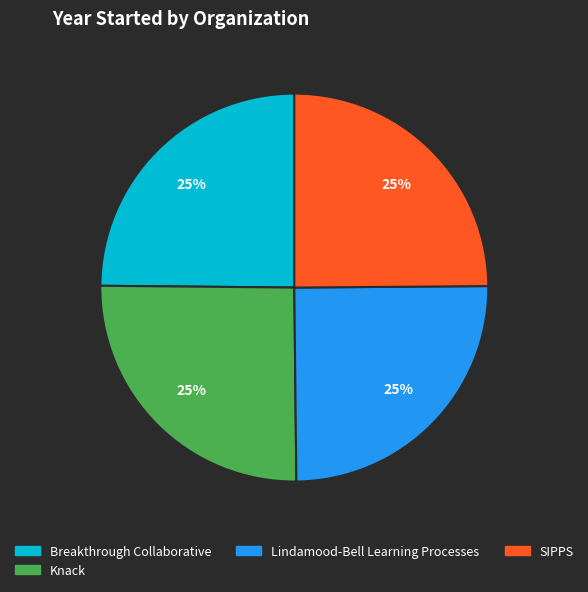

To the nearest percent, what is the average slice percentage?

25%